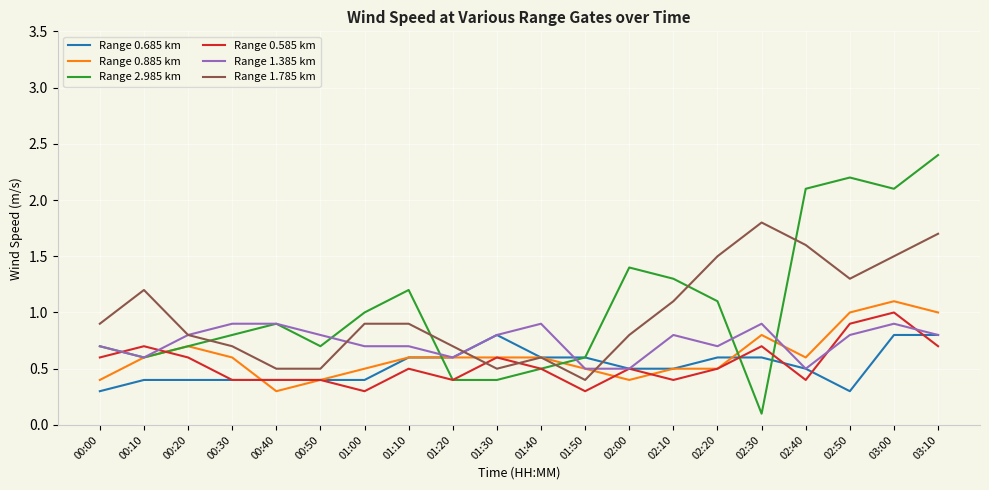

Reading right to left, list all the values displayed in this chart.

Range 0.685 km: 03:10=0.8	03:00=0.8	02:50=0.3	02:40=0.5	02:30=0.6	02:20=0.6	02:10=0.5	02:00=0.5	01:50=0.6	01:40=0.6	01:30=0.8	01:20=0.6	01:10=0.6	01:00=0.4	00:50=0.4	00:40=0.4	00:30=0.4	00:20=0.4	00:10=0.4	00:00=0.3
Range 0.885 km: 03:10=1.0	03:00=1.1	02:50=1.0	02:40=0.6	02:30=0.8	02:20=0.5	02:10=0.5	02:00=0.4	01:50=0.5	01:40=0.6	01:30=0.6	01:20=0.6	01:10=0.6	01:00=0.5	00:50=0.4	00:40=0.3	00:30=0.6	00:20=0.7	00:10=0.6	00:00=0.4
Range 2.985 km: 03:10=2.4	03:00=2.1	02:50=2.2	02:40=2.1	02:30=0.1	02:20=1.1	02:10=1.3	02:00=1.4	01:50=0.6	01:40=0.5	01:30=0.4	01:20=0.4	01:10=1.2	01:00=1.0	00:50=0.7	00:40=0.9	00:30=0.8	00:20=0.7	00:10=0.6	00:00=0.7
Range 0.585 km: 03:10=0.7	03:00=1.0	02:50=0.9	02:40=0.4	02:30=0.7	02:20=0.5	02:10=0.4	02:00=0.5	01:50=0.3	01:40=0.5	01:30=0.6	01:20=0.4	01:10=0.5	01:00=0.3	00:50=0.4	00:40=0.4	00:30=0.4	00:20=0.6	00:10=0.7	00:00=0.6
Range 1.385 km: 03:10=0.8	03:00=0.9	02:50=0.8	02:40=0.5	02:30=0.9	02:20=0.7	02:10=0.8	02:00=0.5	01:50=0.5	01:40=0.9	01:30=0.8	01:20=0.6	01:10=0.7	01:00=0.7	00:50=0.8	00:40=0.9	00:30=0.9	00:20=0.8	00:10=0.6	00:00=0.7
Range 1.785 km: 03:10=1.7	03:00=1.5	02:50=1.3	02:40=1.6	02:30=1.8	02:20=1.5	02:10=1.1	02:00=0.8	01:50=0.4	01:40=0.6	01:30=0.5	01:20=0.7	01:10=0.9	01:00=0.9	00:50=0.5	00:40=0.5	00:30=0.7	00:20=0.8	00:10=1.2	00:00=0.9